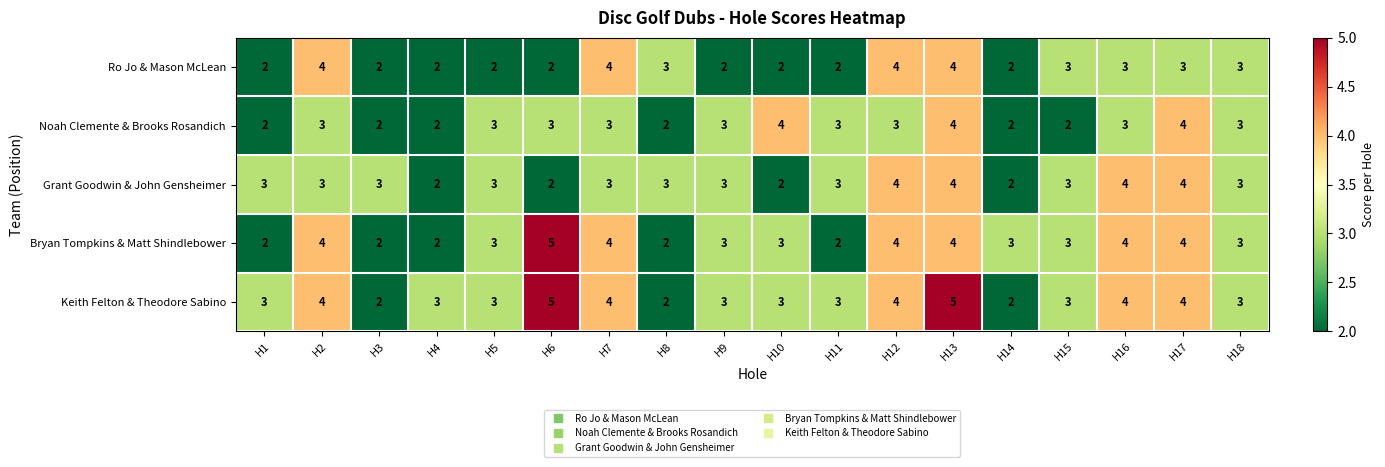

How many series are shown in this chart?

5